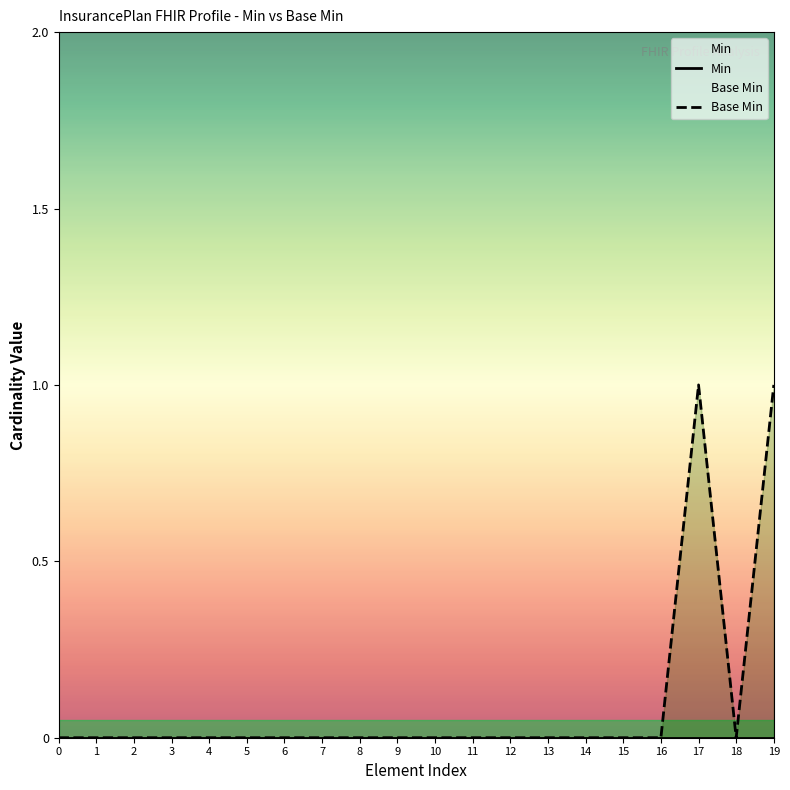

List the series in order of their overall mean, highest first.

Base Min, Min